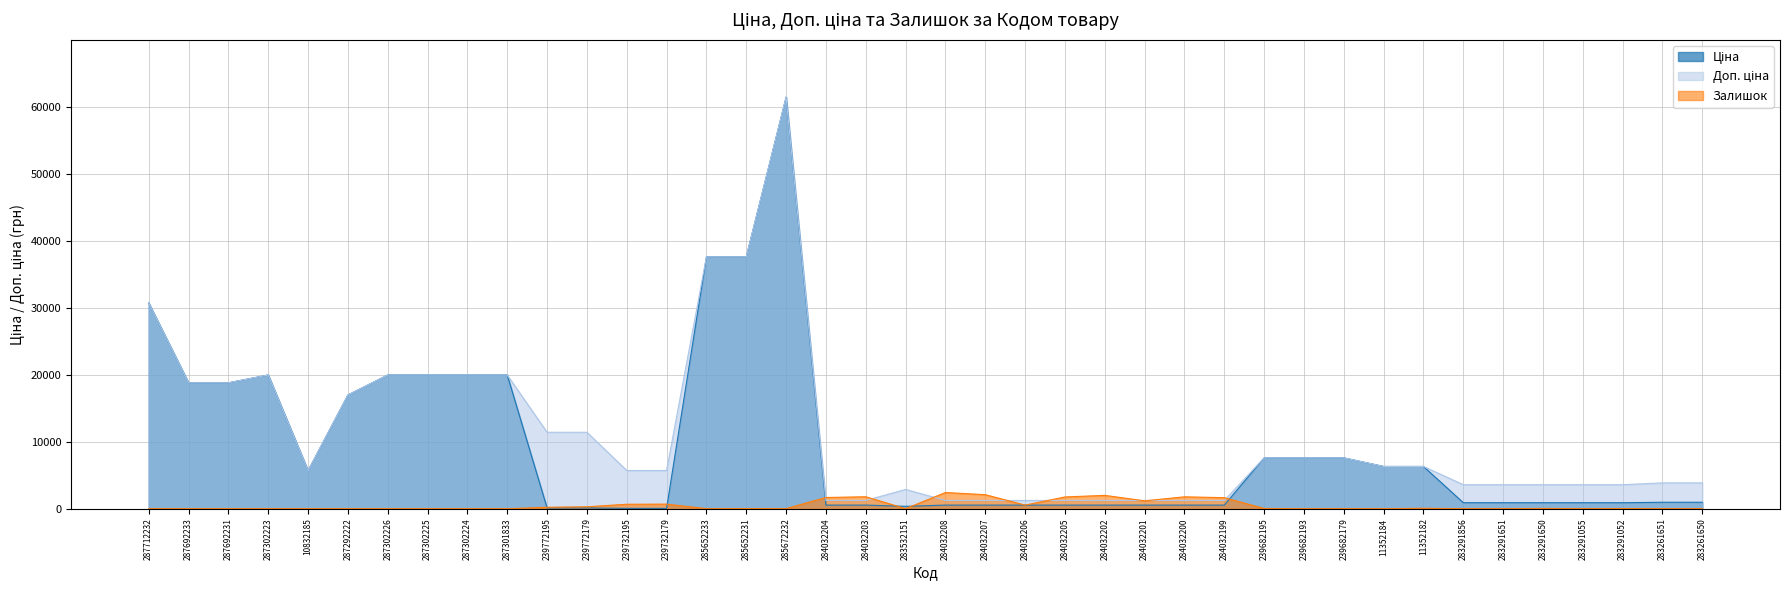

Where is the first local maximum for Ціна?

287302223